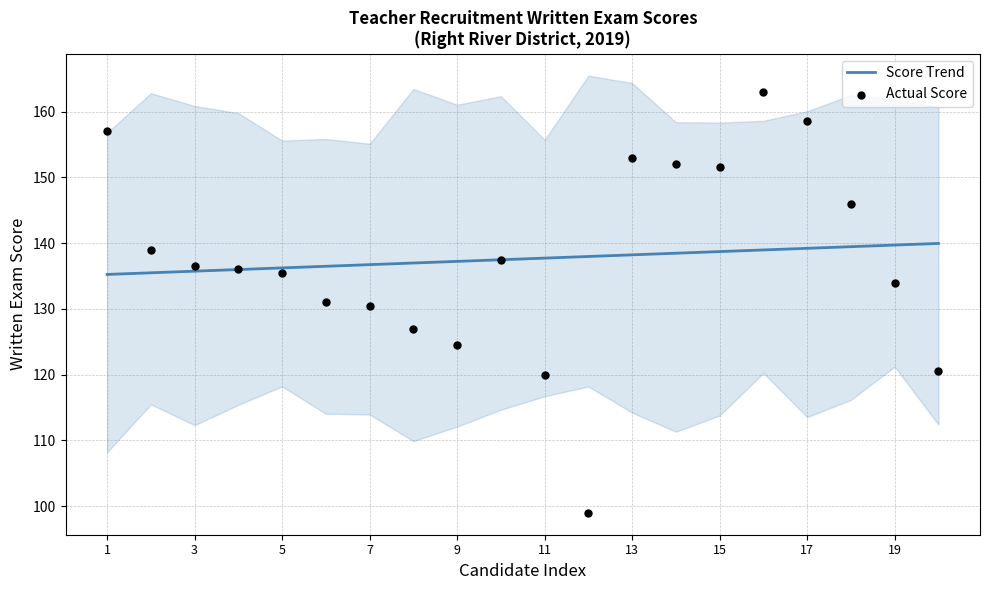

What is the lowest value of the Score Trend series?

135.2